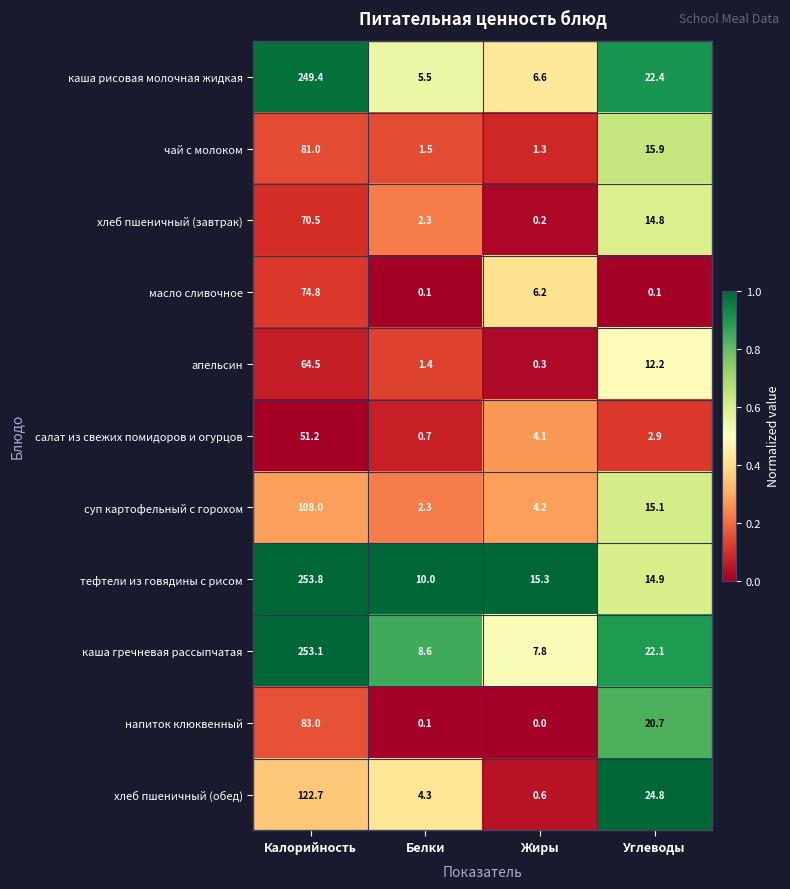

What is the greatest value displayed?

253.8